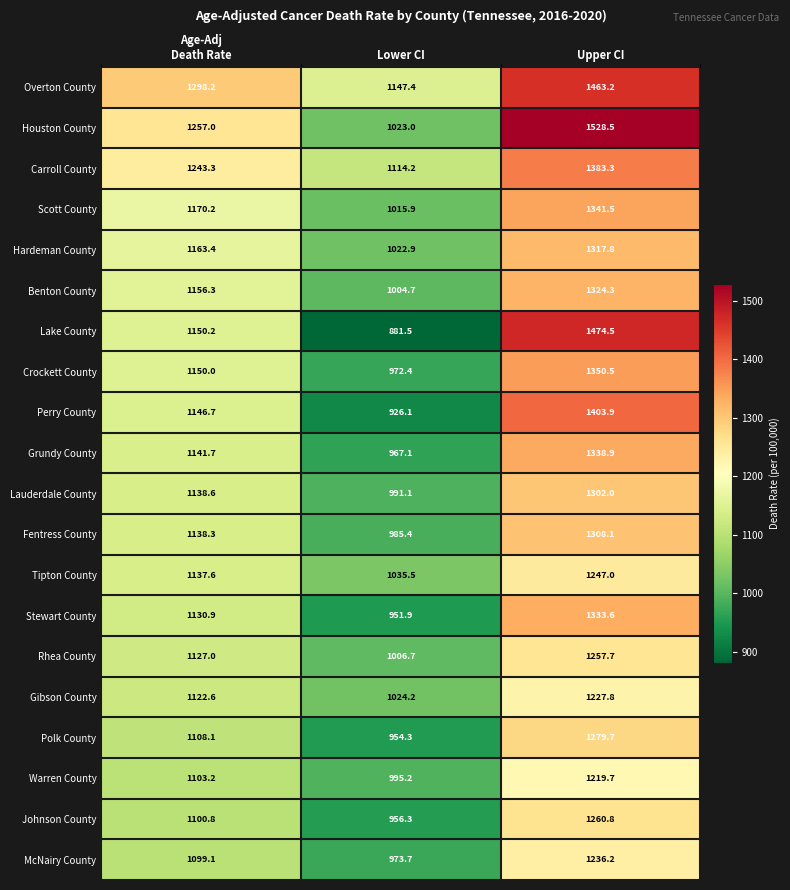

At how many categories does at least one series exceed 882?

3